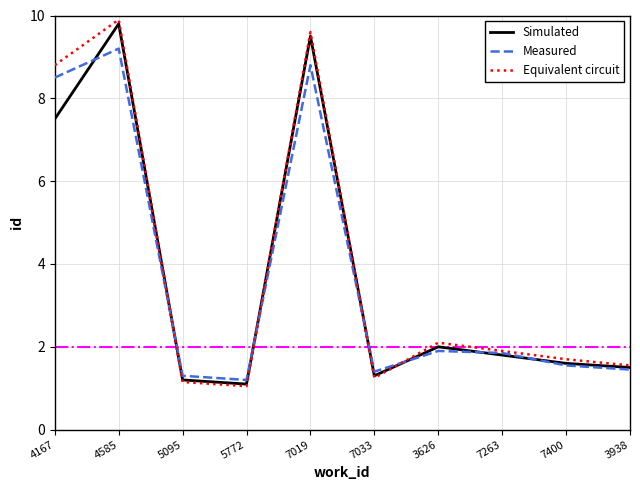

The Equivalent circuit series shows 2.1 at 3626. True or false?

True